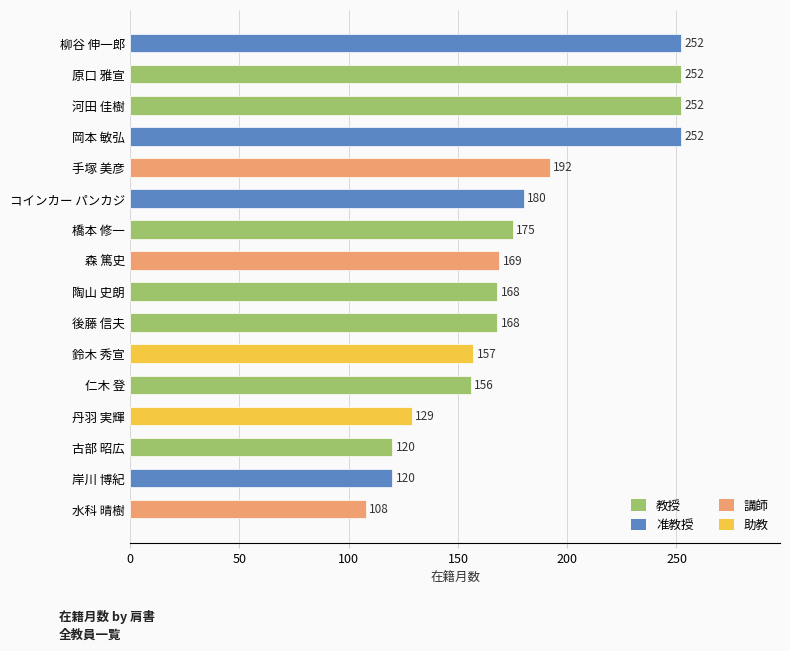

Is it true that the value at 古部 昭広 is 120?

True